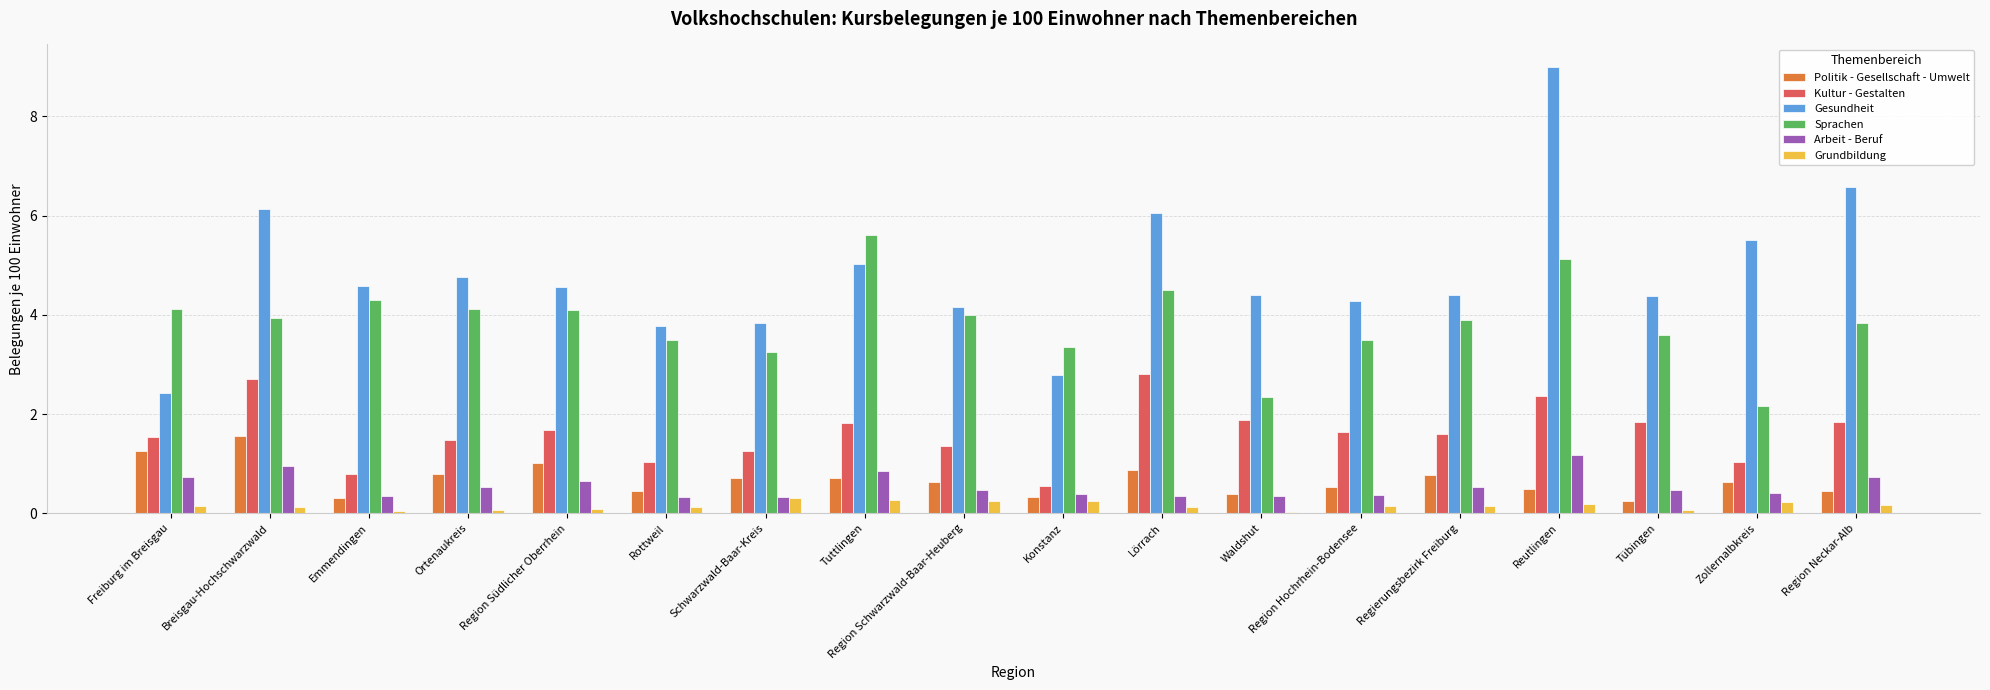

What is the total value across all series at Region Schwarzwald-Baar-Heuberg?

10.9